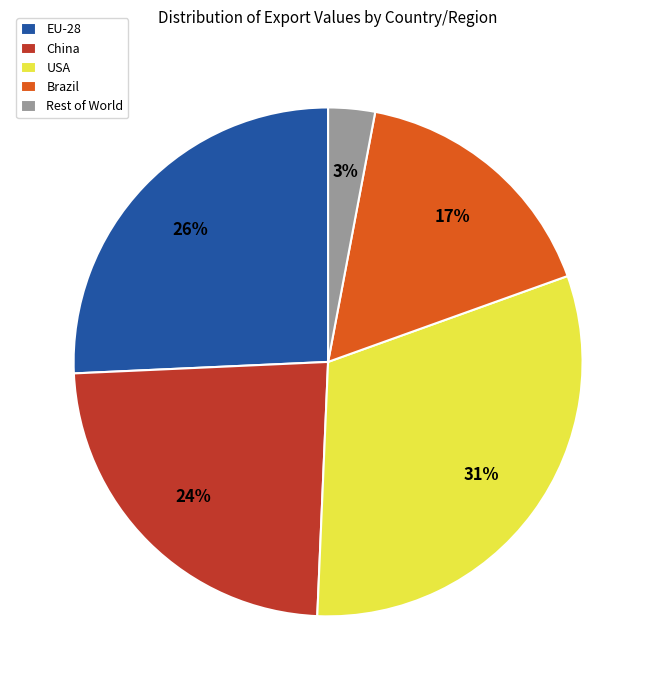

Rank the categories by value from lowest to highest.

Rest of World, Brazil, China, EU-28, USA